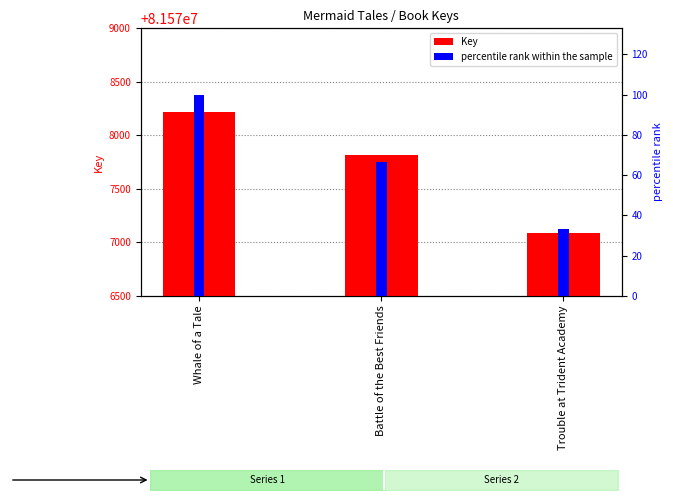

What is the label of the 3rd bar from the left?

Trouble at Trident Academy